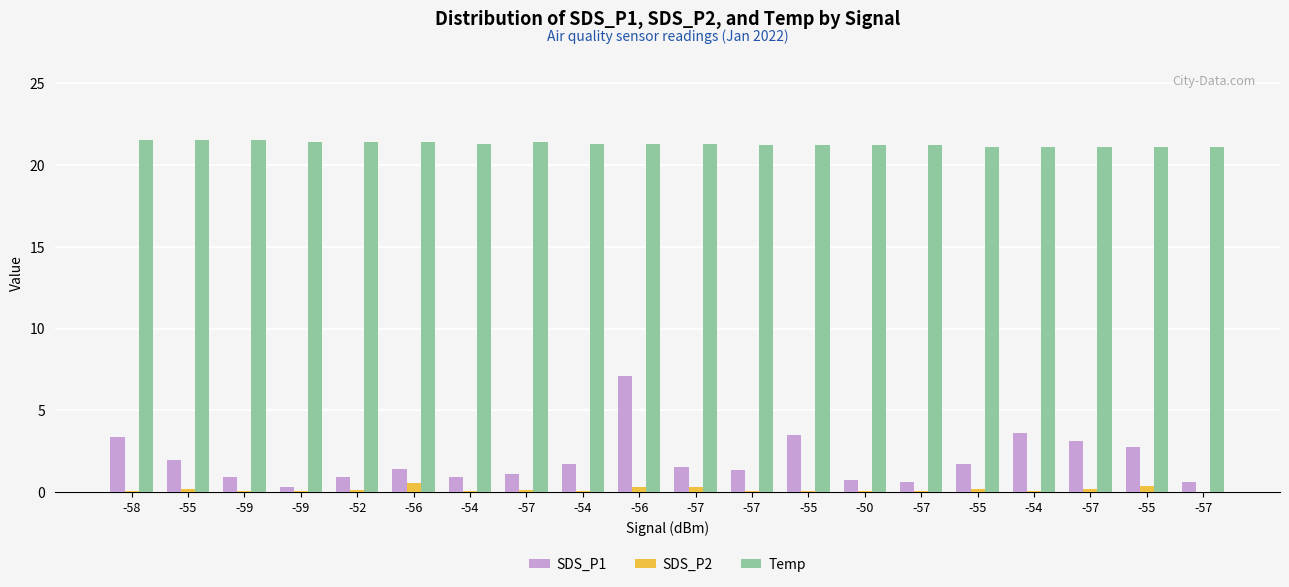

Reading right to left, transcribe all the data shown in this chart.

SDS_P1: -57=0.7	-55=2.8	-57=3.1	-54=3.6	-55=1.7	-57=0.6	-50=0.7	-55=3.5	-57=1.4	-57=1.5	-56=7.1	-54=1.8	-57=1.1	-54=0.9	-56=1.4	-52=0.9	-59=0.3	-59=0.9	-55=1.9	-58=3.4
SDS_P2: -57=0.0	-55=0.4	-57=0.2	-54=0.1	-55=0.2	-57=0.1	-50=0.1	-55=0.1	-57=0.1	-57=0.3	-56=0.3	-54=0.1	-57=0.1	-54=0.1	-56=0.6	-52=0.1	-59=0.1	-59=0.1	-55=0.2	-58=0.1
Temp: -57=21.1	-55=21.1	-57=21.1	-54=21.1	-55=21.1	-57=21.2	-50=21.2	-55=21.2	-57=21.2	-57=21.3	-56=21.3	-54=21.3	-57=21.4	-54=21.3	-56=21.4	-52=21.4	-59=21.4	-59=21.5	-55=21.5	-58=21.5